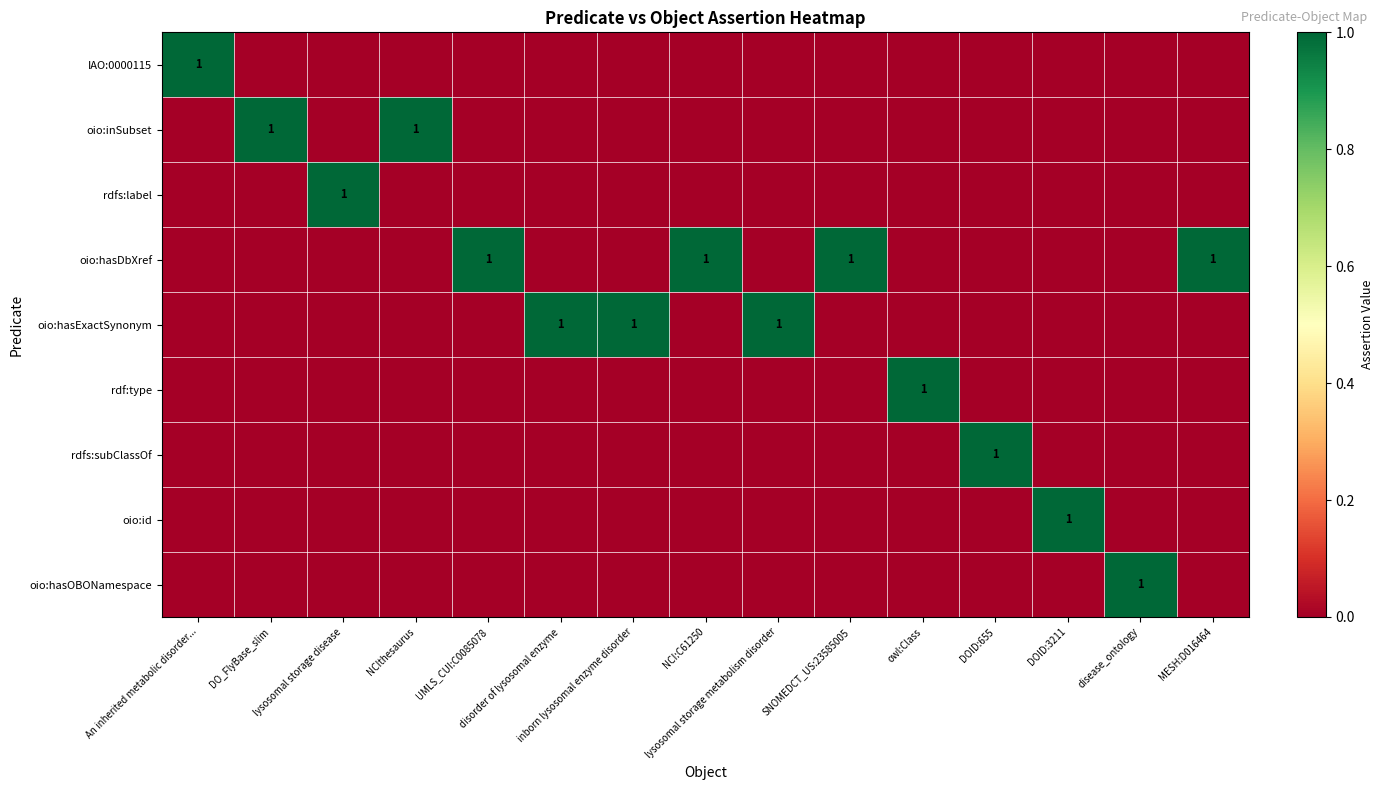

What is the difference between the highest and lowest values at lysosomal storage metabolism disorder?

1